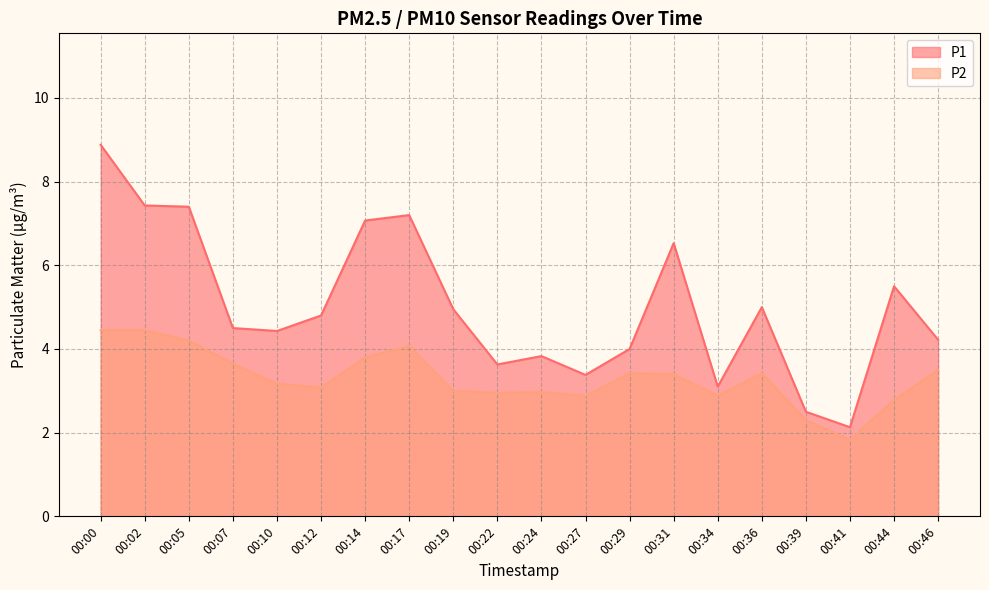

What are all the series names shown in the legend?

P1, P2